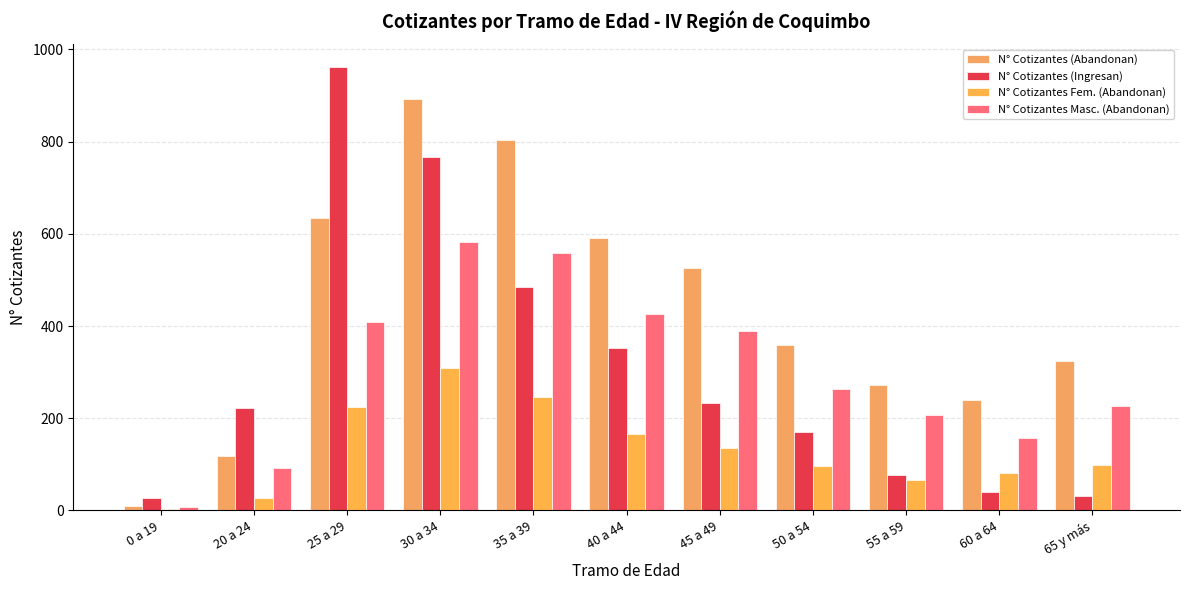

The value of N° Cotizantes Masc. (Abandonan) at 40 a 44 is 140. True or false?

False